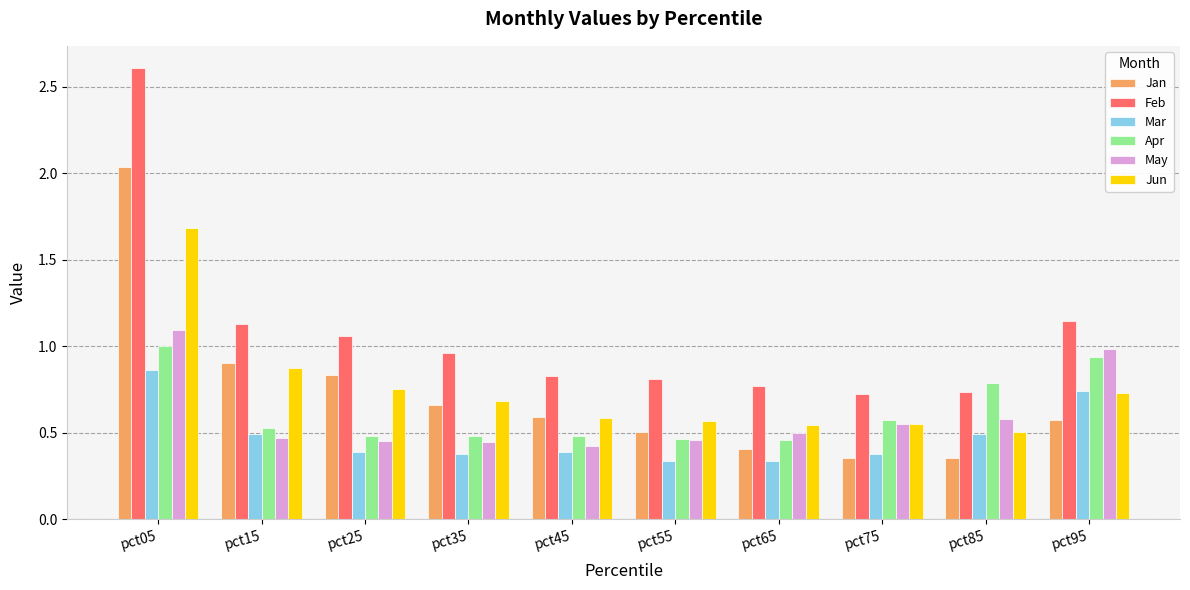

What is the difference between the maximum and minimum values in the Feb series?

1.9